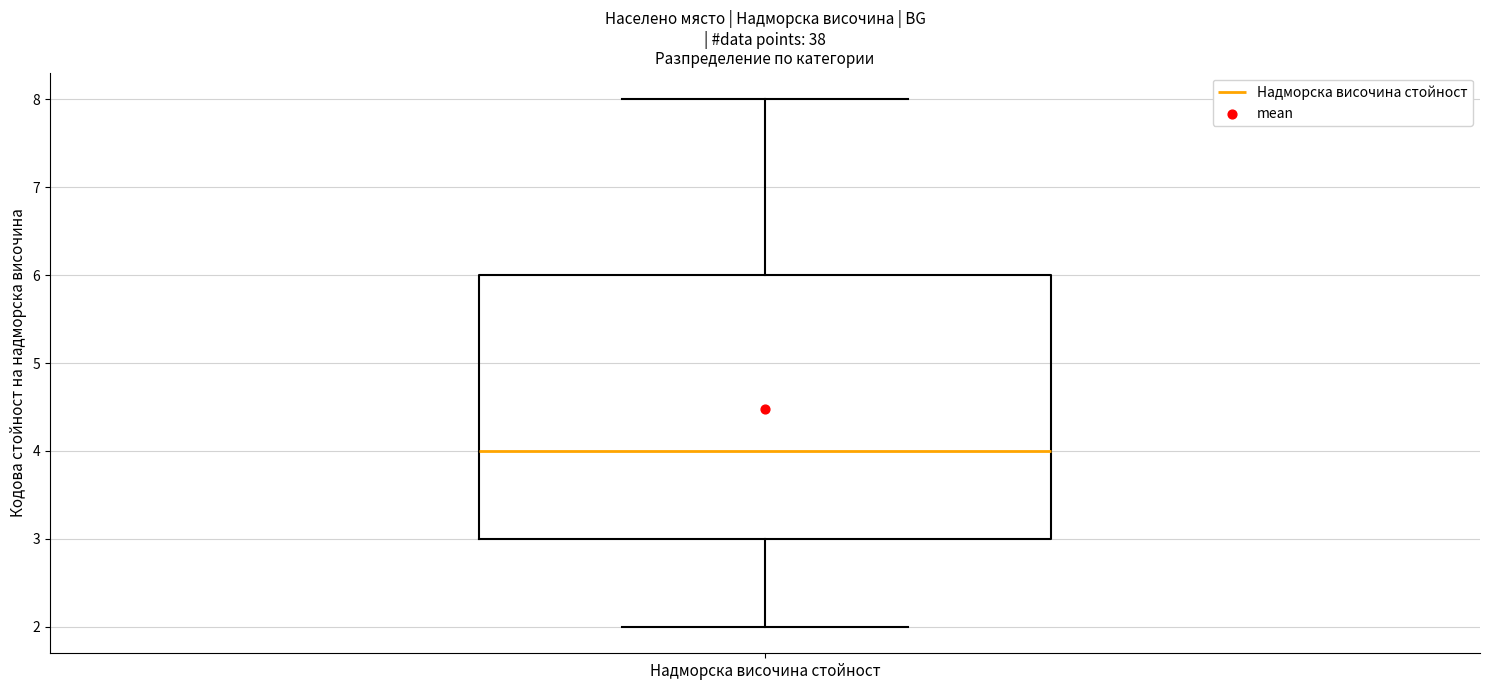

Read this box plot against the y-axis: the position of the median line, the range covered by the box, and the ends of both whiskers. The values are not printed on the chart, so give them approximately, as read against the axis.

median 4, box 3 to 6, whiskers 2 to 8